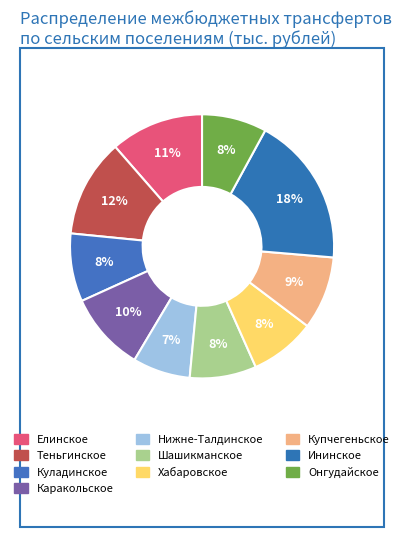

Between Елинское and Шашикманское, which is larger?

Елинское